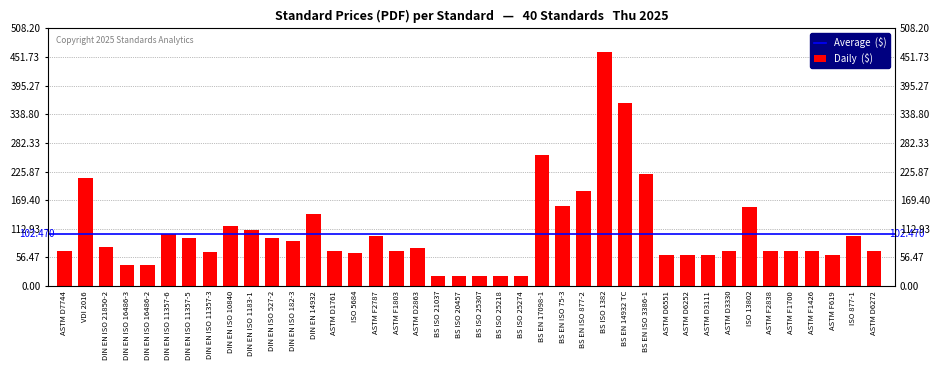

What position from the right is ASTM F619?

3